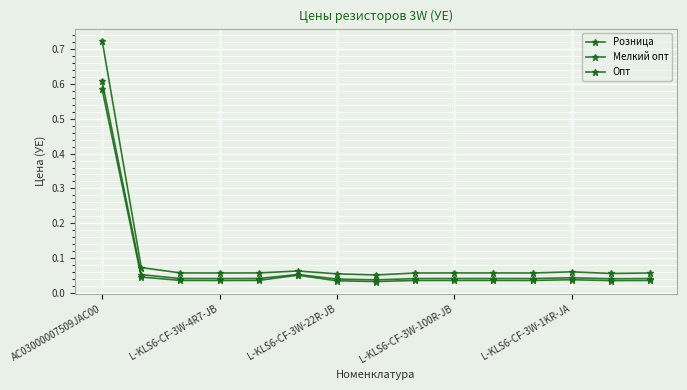

Is this an area chart (filled region under the line)?

No